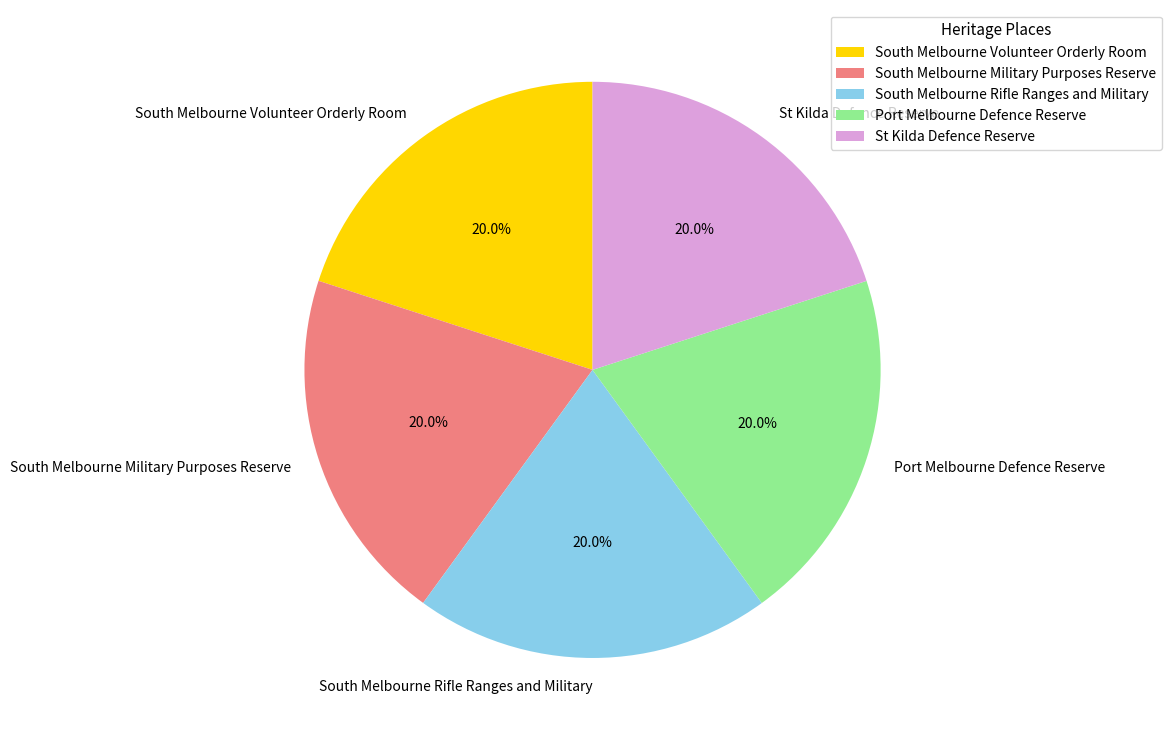

How many slices are in this pie chart?

5